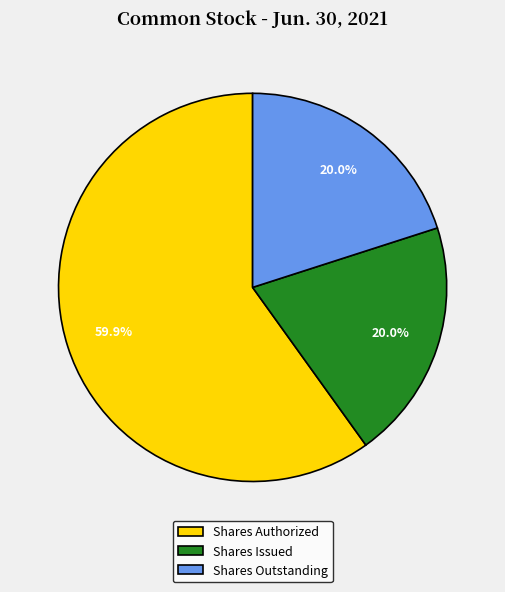

To the nearest percent, what is the difference between the largest and smallest slice percentages?

40%